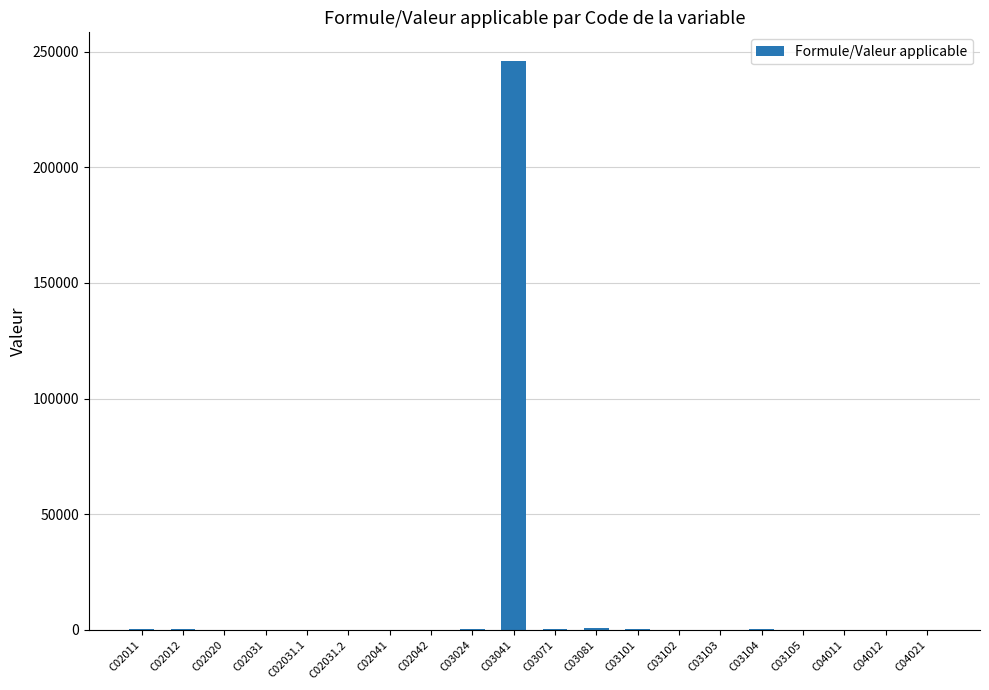

Is it true that the value at C02031.2 is 0?

True